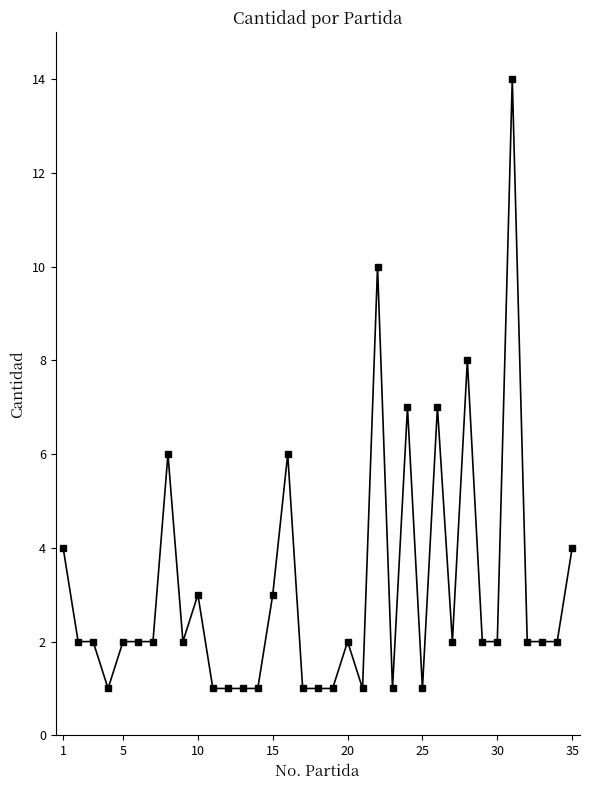

What is the maximum value shown in the chart?

14